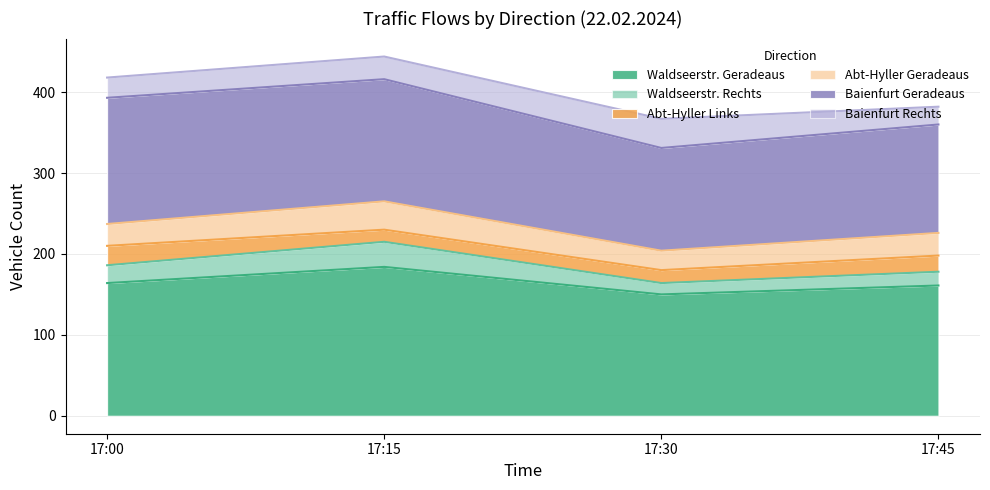

Does the chart display data point markers on the line(s)?

No